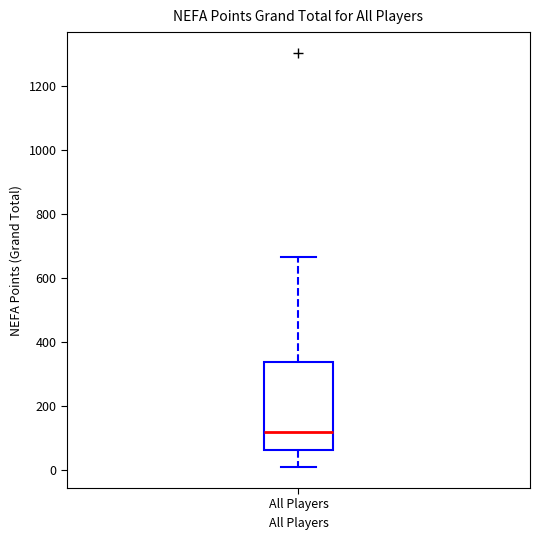

Read this box plot against the y-axis: the position of the median line, the range covered by the box, and the ends of both whiskers. The values are not printed on the chart, so give them approximately, as read against the axis.

median 120, box 60 to 340, whiskers 0 to 660